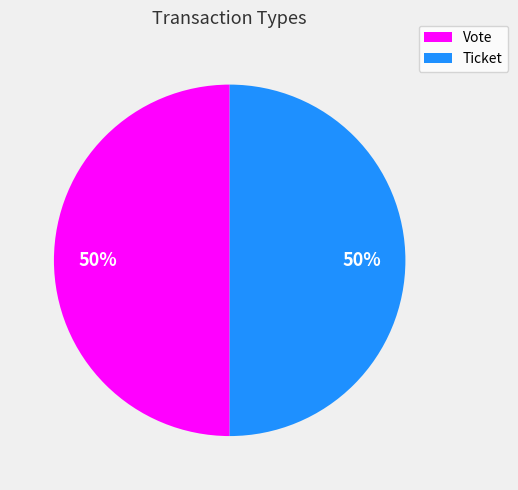

What percentage is the Vote slice, to the nearest percent?

50%